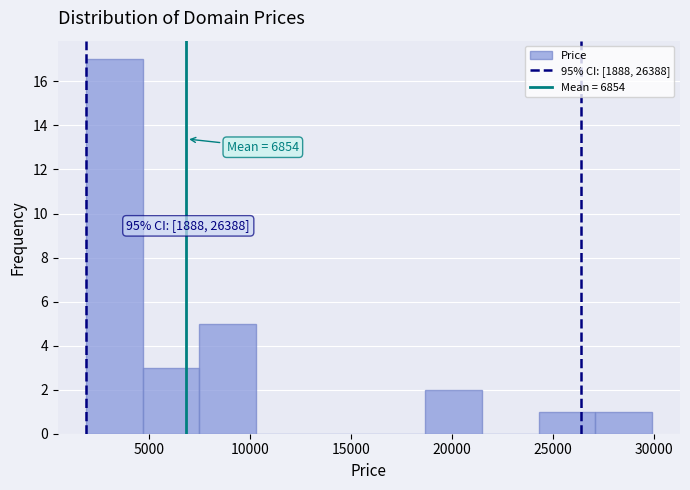

Which range on the x-axis has the tallest bar?

2000 to 4500